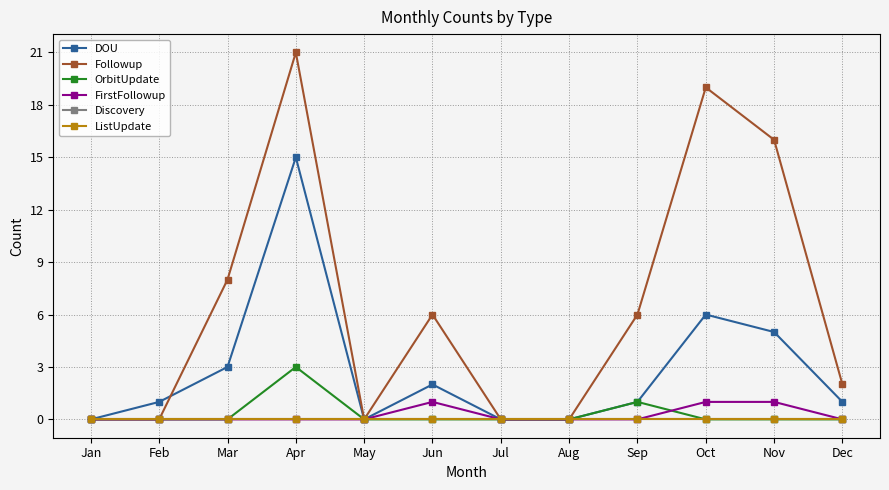

Is this an area chart (filled region under the line)?

No